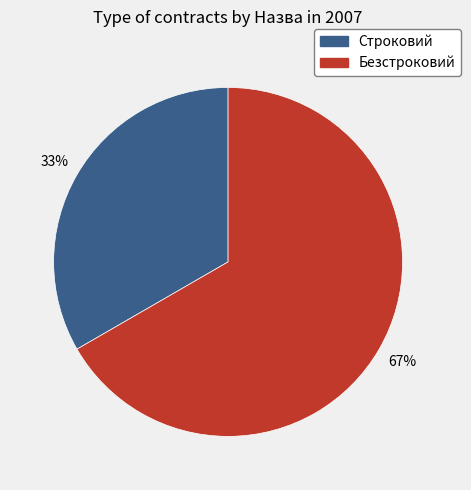

Is there a majority slice in this chart?

Yes